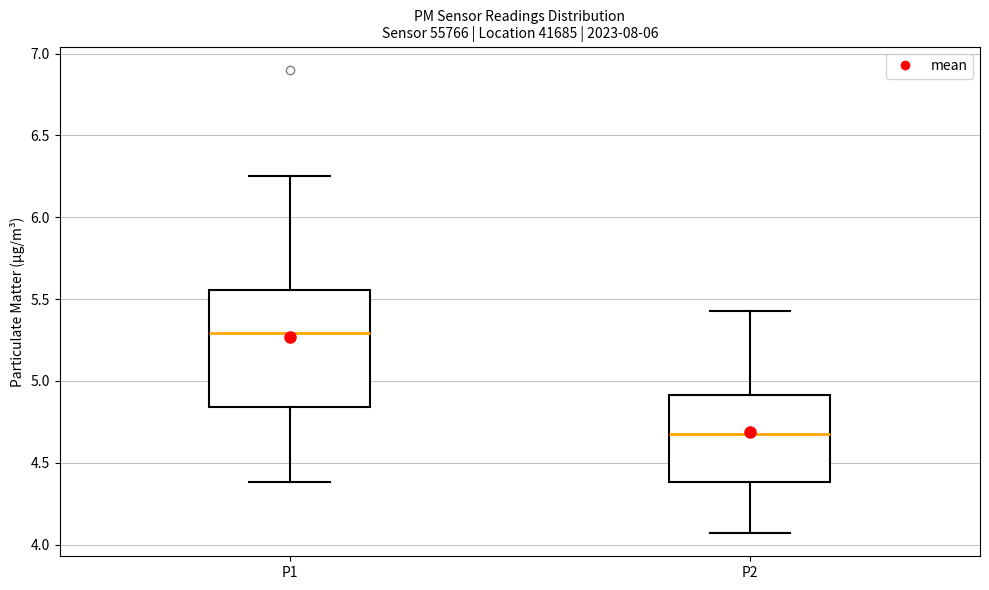

Comparing the boxes themselves (not the whiskers), which one is the tallest?

P1